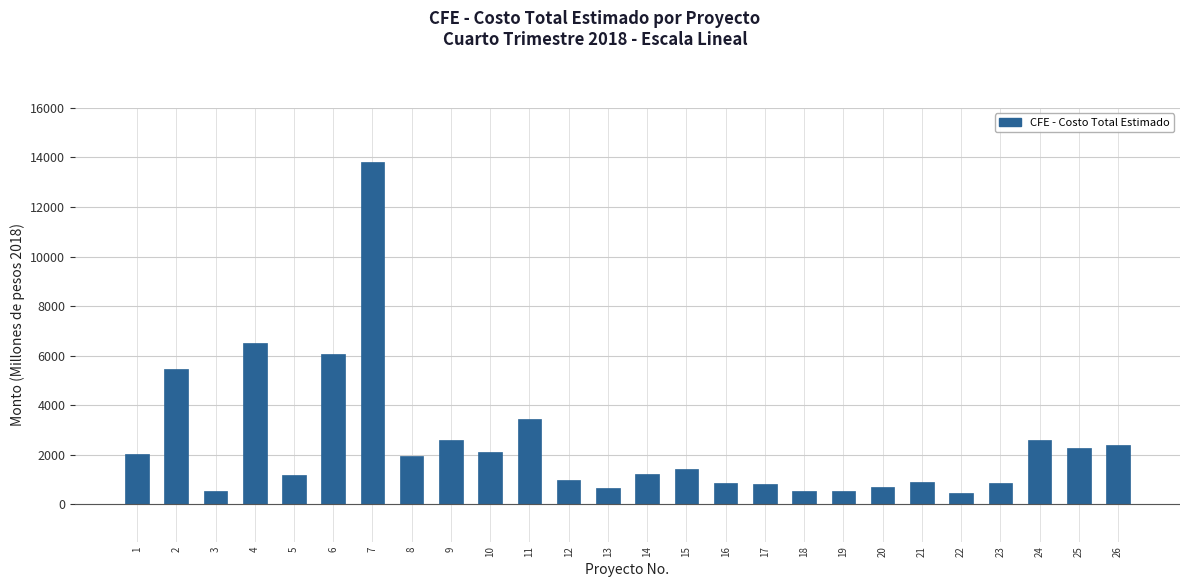

What is the value of the 19th bar from the left?

555.5